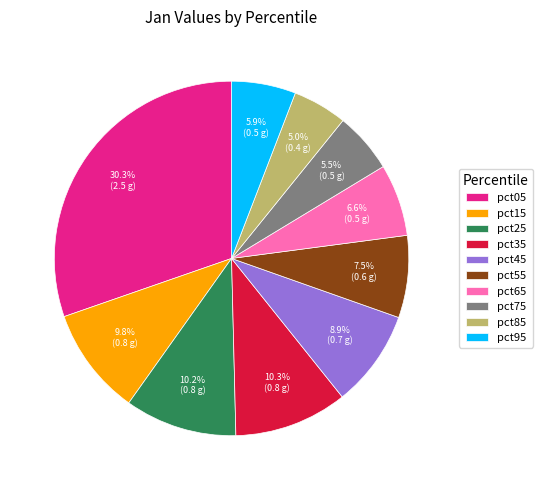

Count the number of slices in the pie.

10